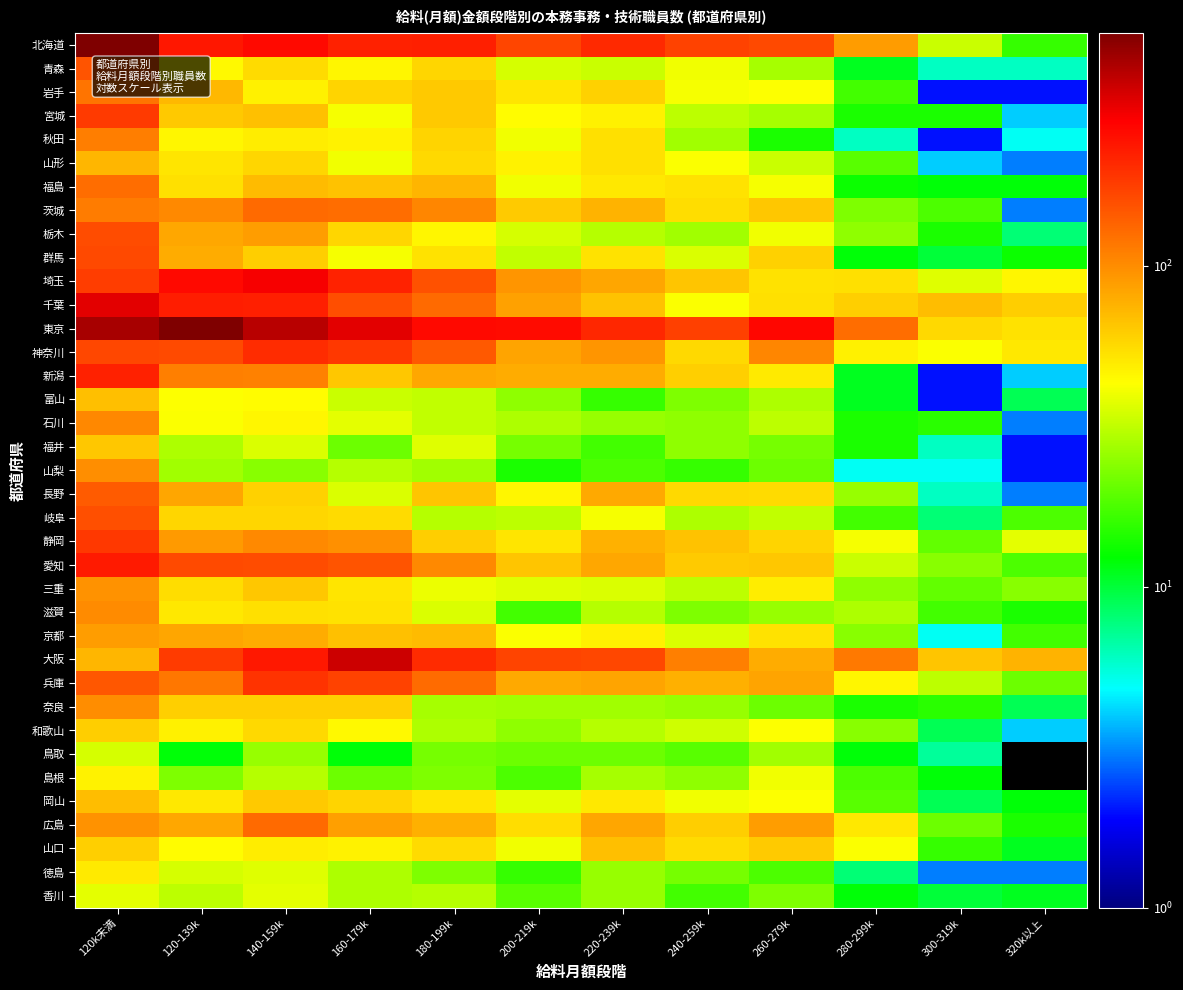

What is the total value across all series at 160-179k?

3258.0